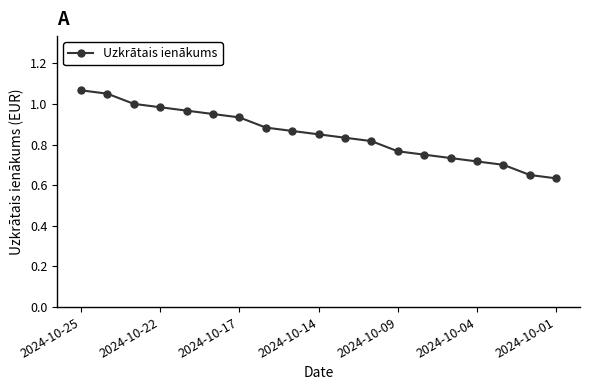

True or false: the data has more than 1 interior local peaks.

False